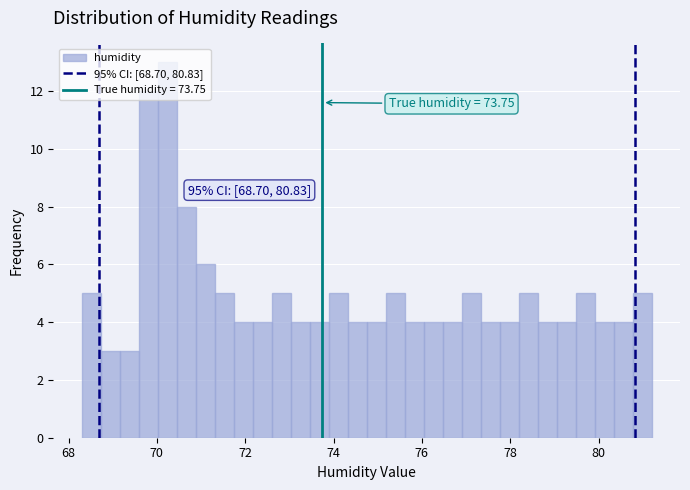

Read against the x-axis, roughly where is the centre of the tallest bar?

70.2